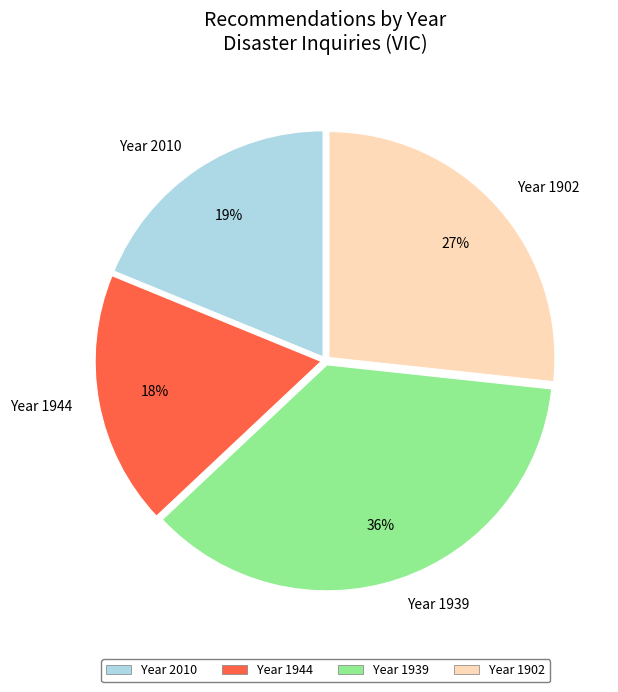

Which has a higher value, Year 1902 or Year 1939?

Year 1939